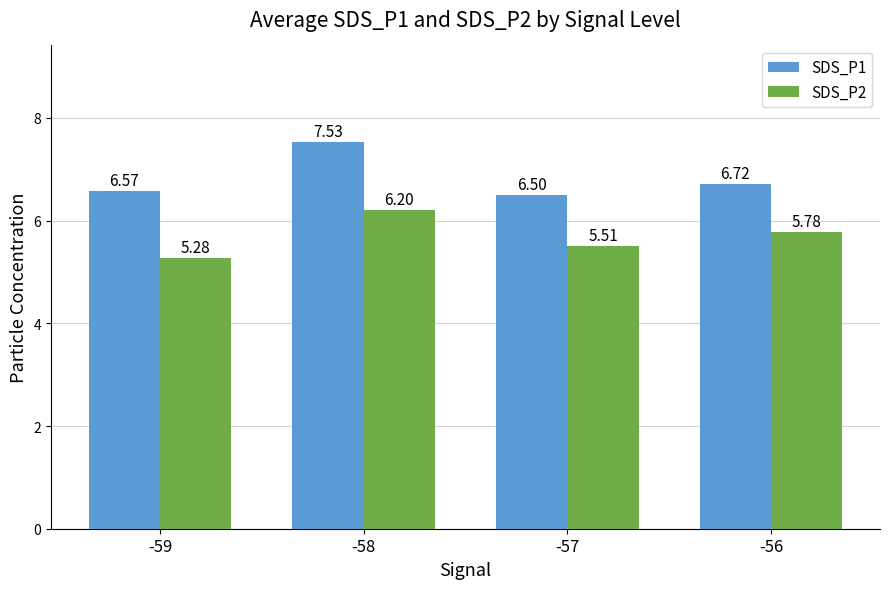

What is the spread (max minus min) of values at -57?

1.0